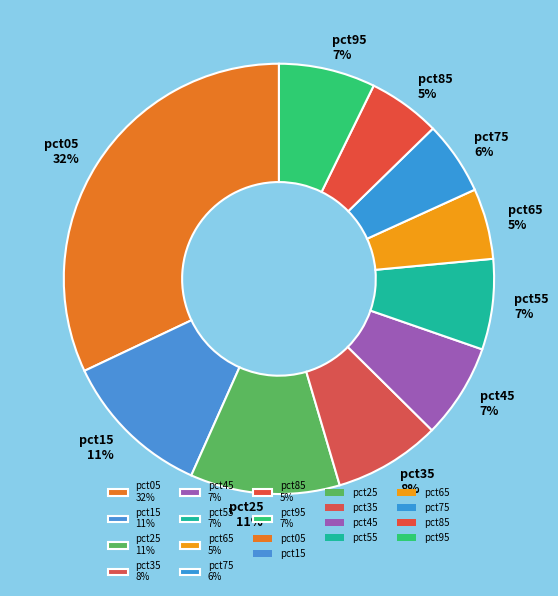

The pct75 slice represents 6% of the pie. True or false?

True